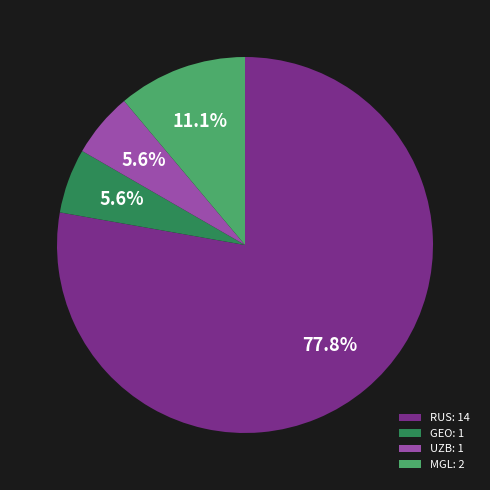

Is RUS: 14 the majority of the pie?

Yes